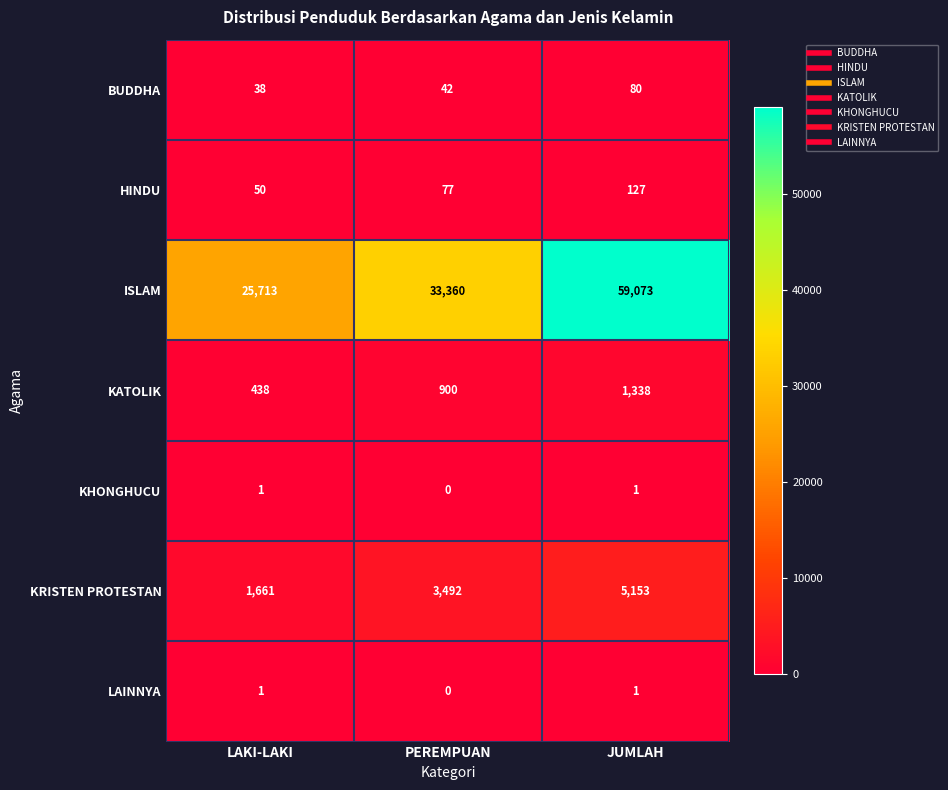

What is the difference between the KATOLIK values at PEREMPUAN and LAKI-LAKI?

462